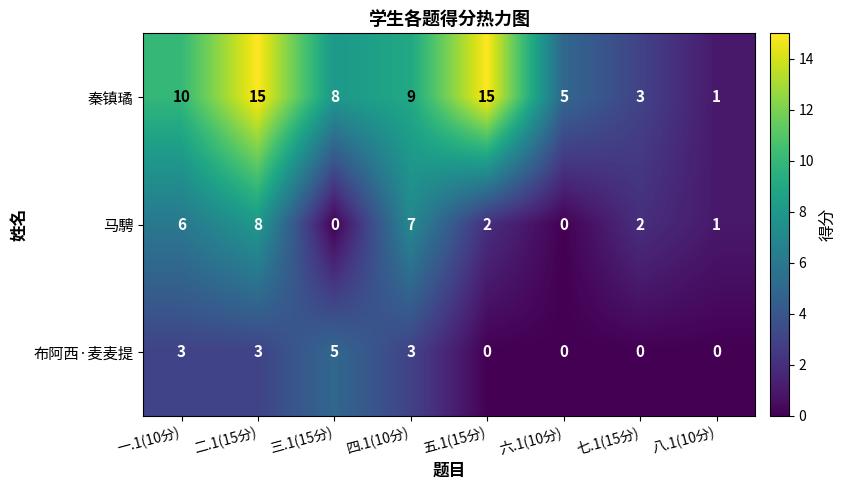

How many data points does each series have?

8